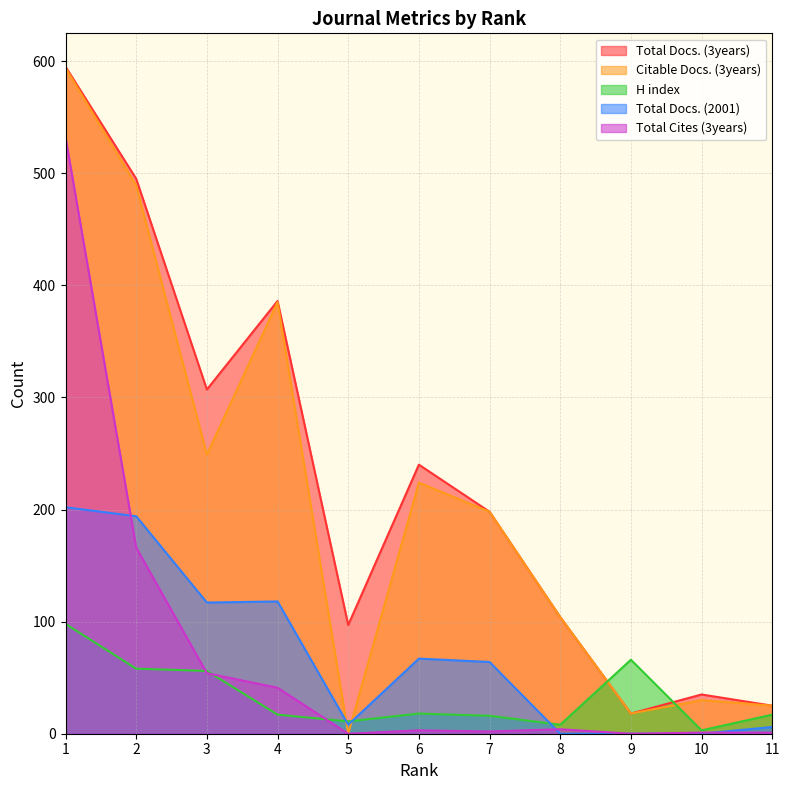

What is the difference between the maximum and minimum values in the Total Docs. (2001) series?

202